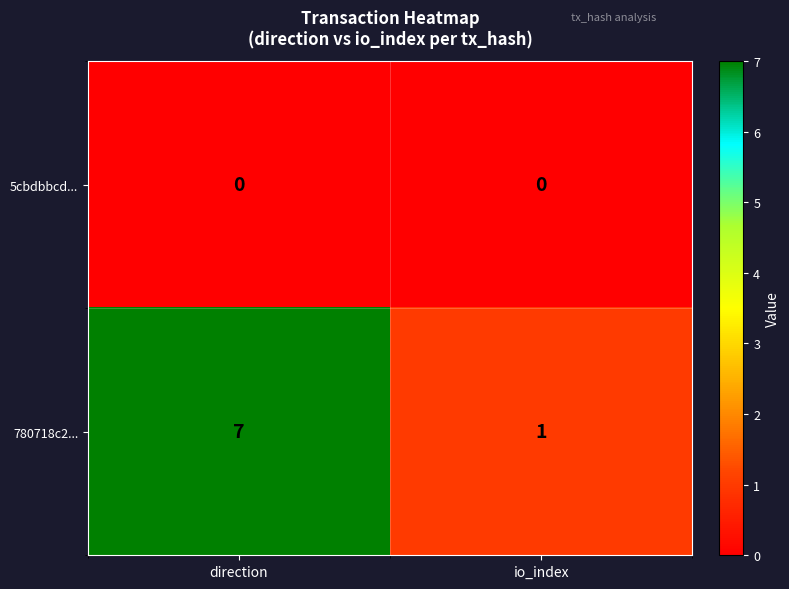

At io_index, list the series in order from largest to smallest.

780718c2..., 5cbdbbcd...